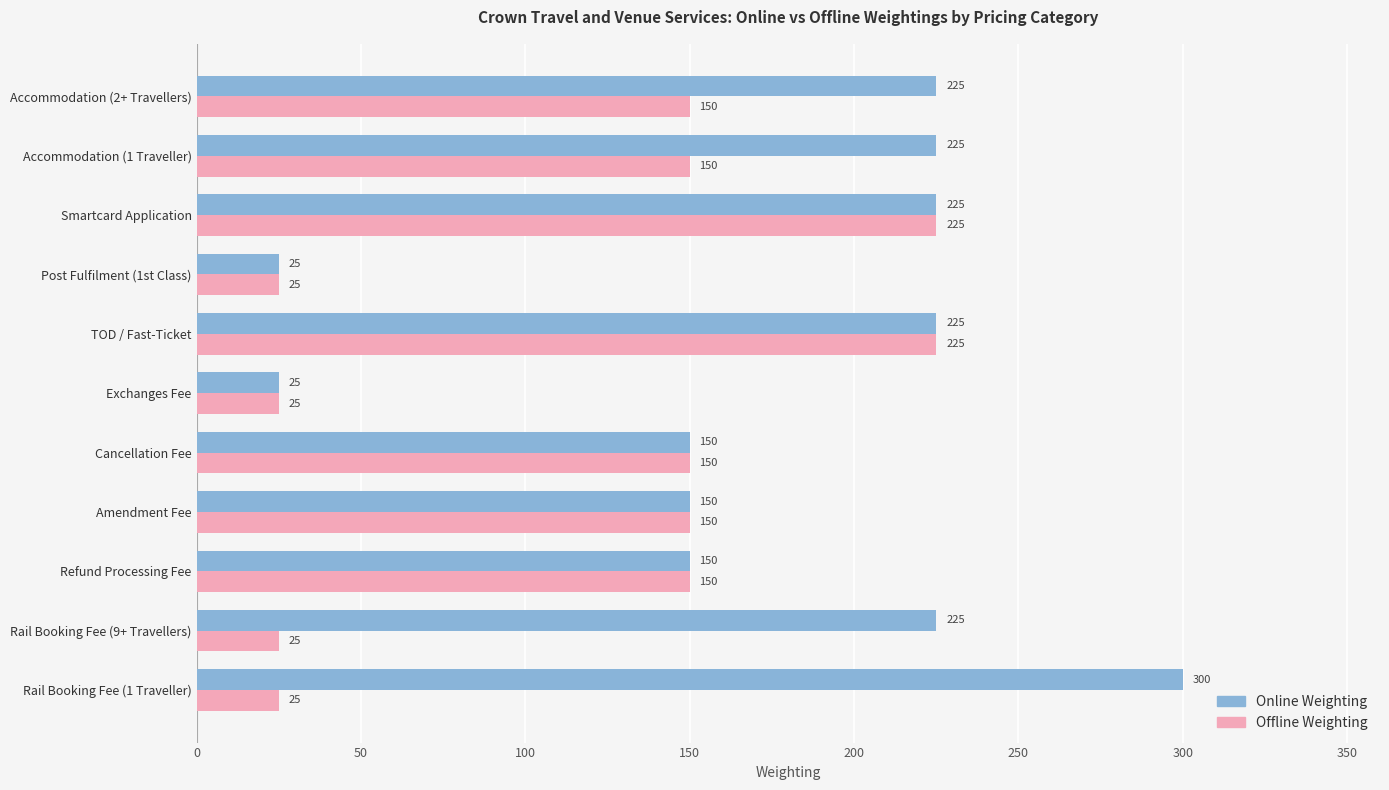

At how many categories does at least one series exceed 182?

6